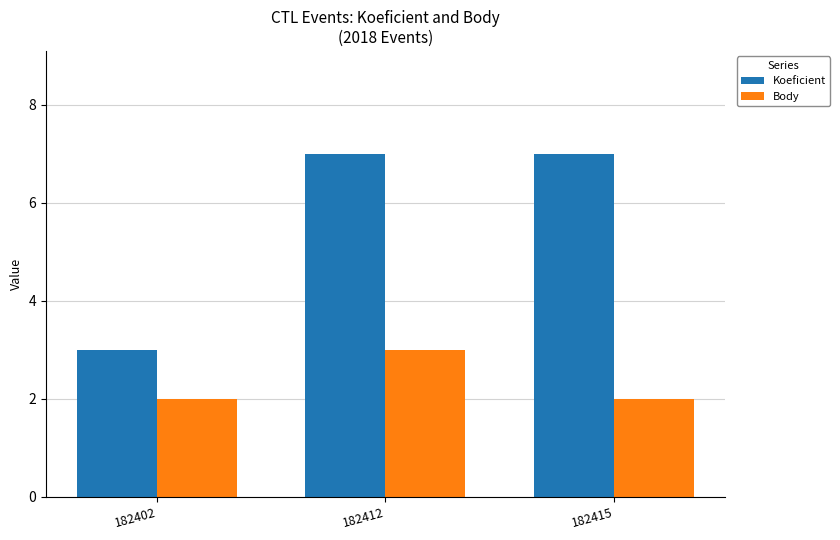

What is the value of the Koeficient bar at the 3rd from the left?

7